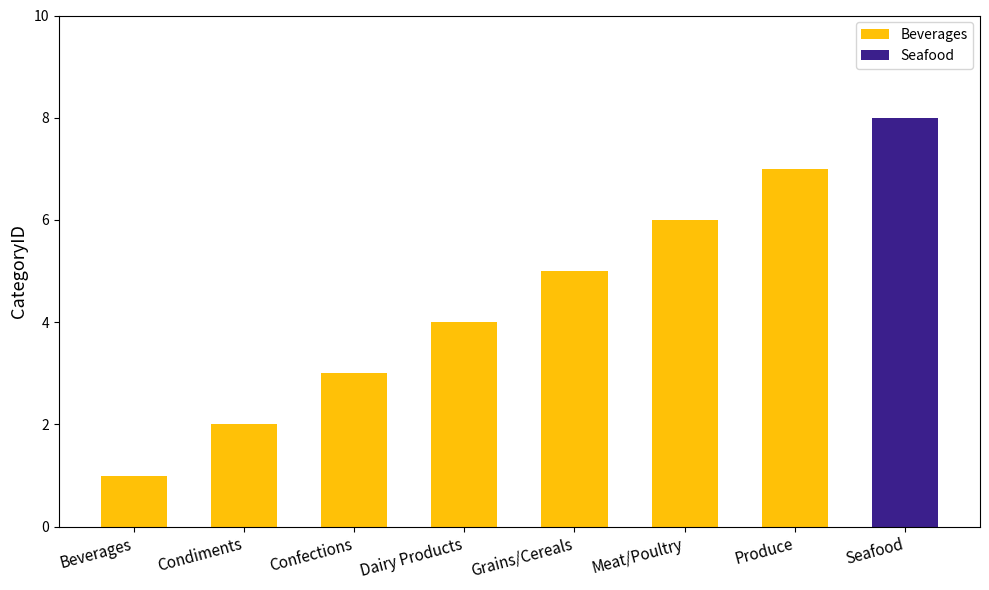

What is the ratio of the value at Confections to the value at Beverages?

3.0